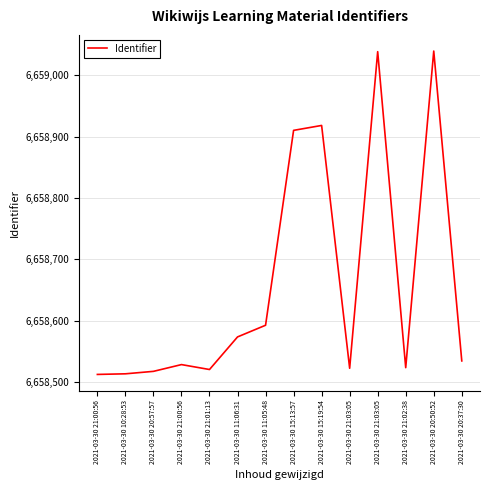

What is the difference between the values at 2021-03-30 11:06:31 and 2021-03-30 11:05:48?

19